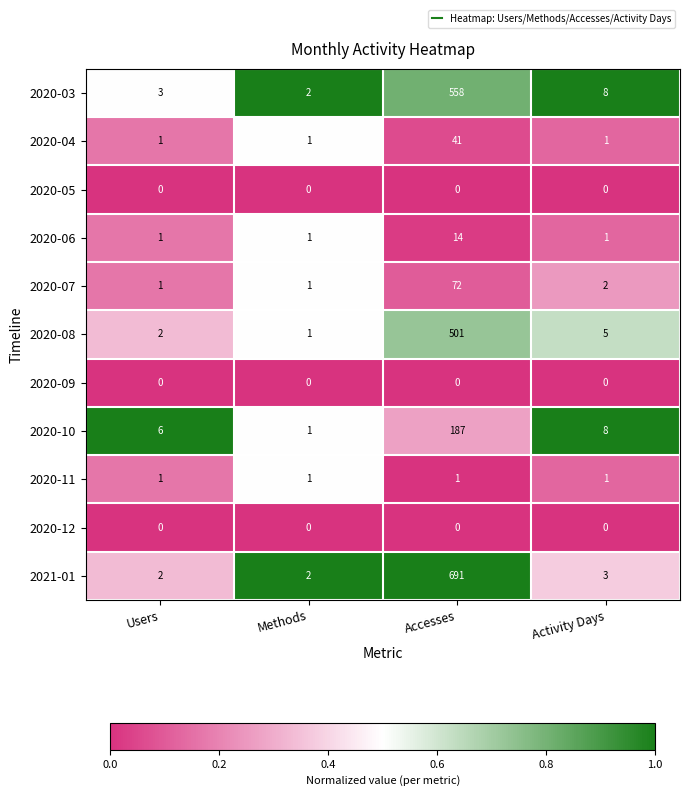

Which label corresponds to the largest value in the chart?

Accesses